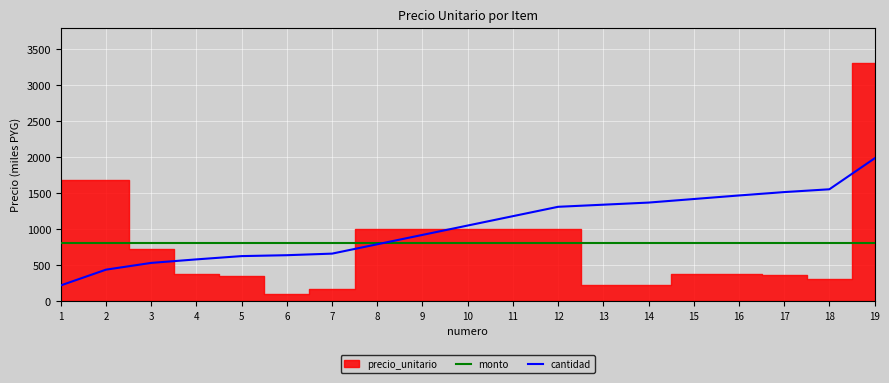

The value of cantidad at 11 is 1178.4. True or false?

True